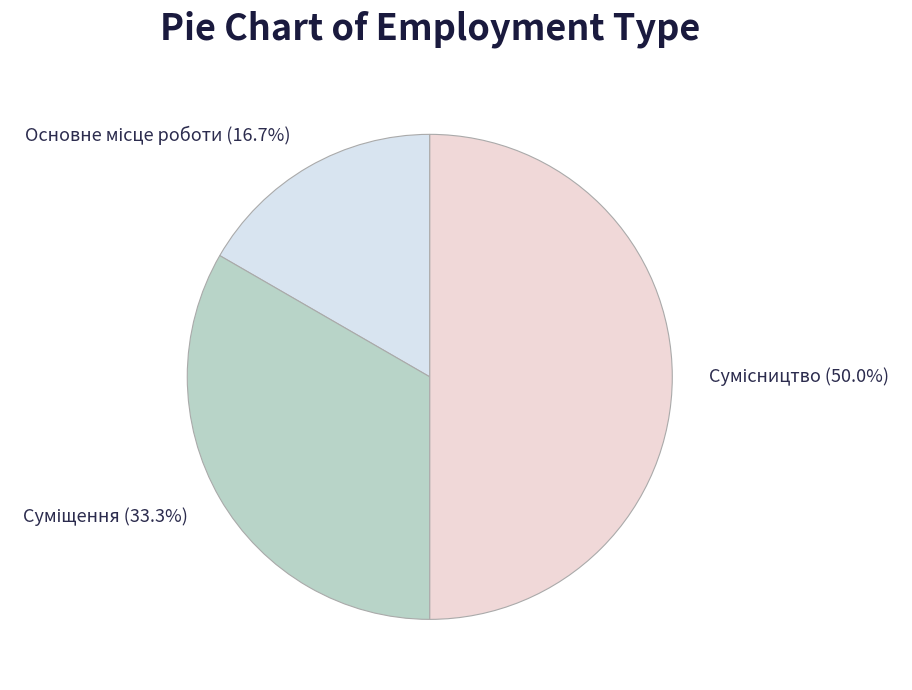

The Суміщення slice represents 24% of the pie. True or false?

False